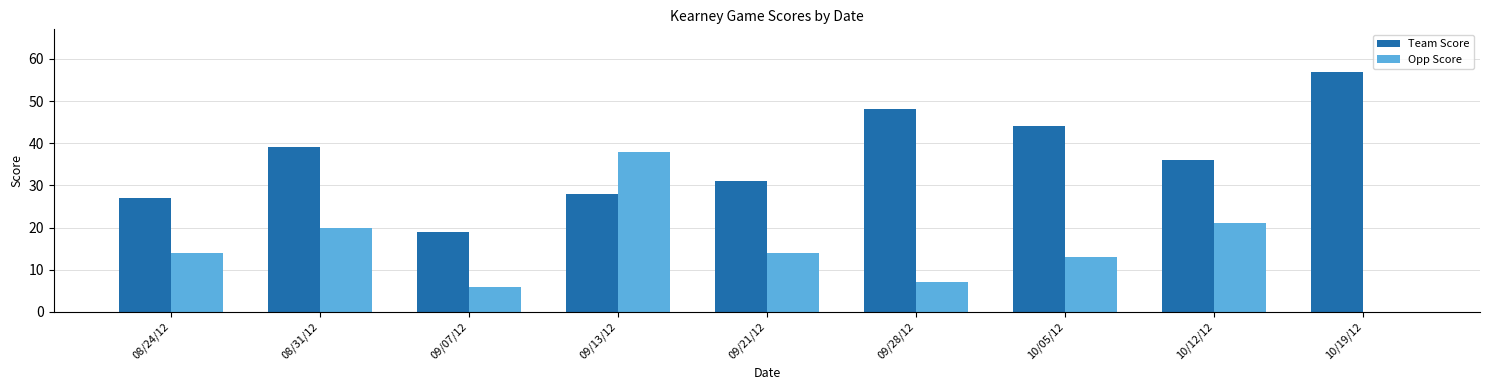

What is the greatest value displayed?

57